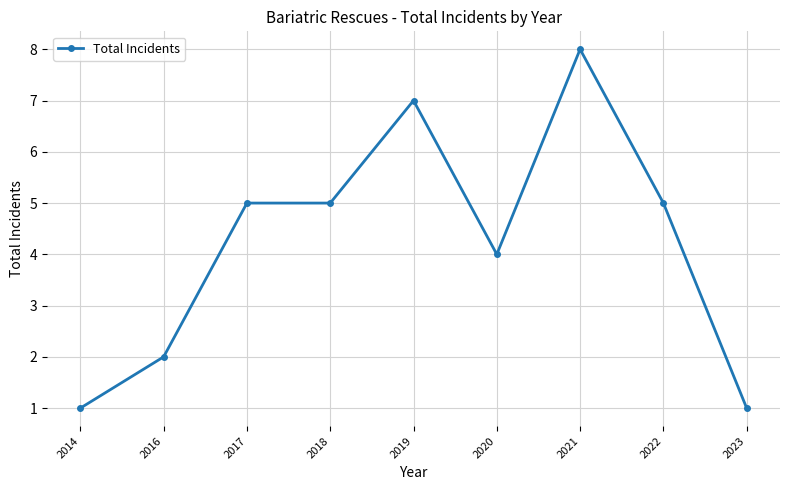

Reading left to right, what are all the values shown in this chart?

1	2	5	5	7	4	8	5	1